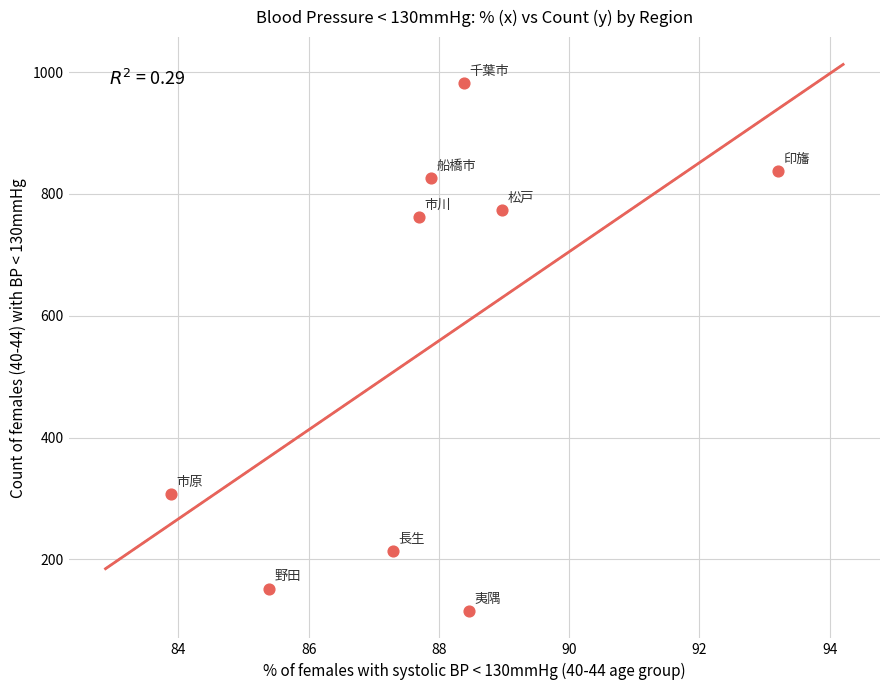

What Y value in the scatter plot is closest to 548?

762